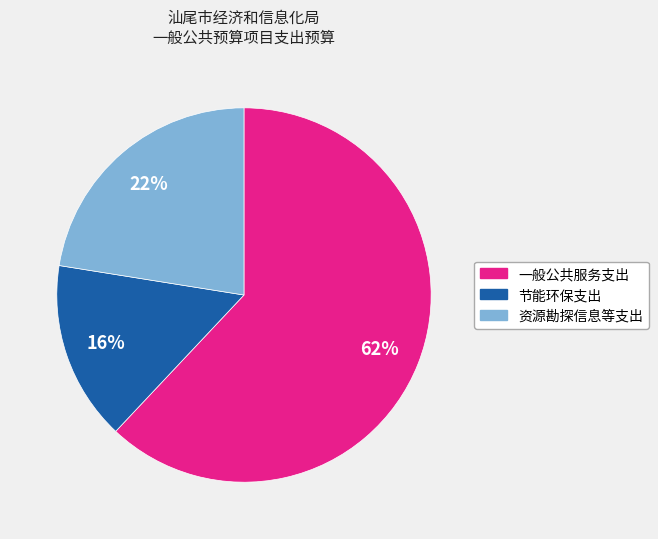

To the nearest percent, what percentage of the pie is 资源勘探信息等支出?

22%